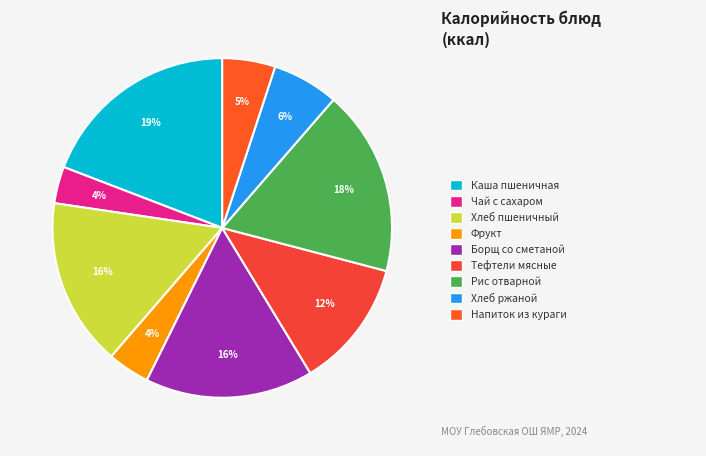

How many slices are in this pie chart?

9